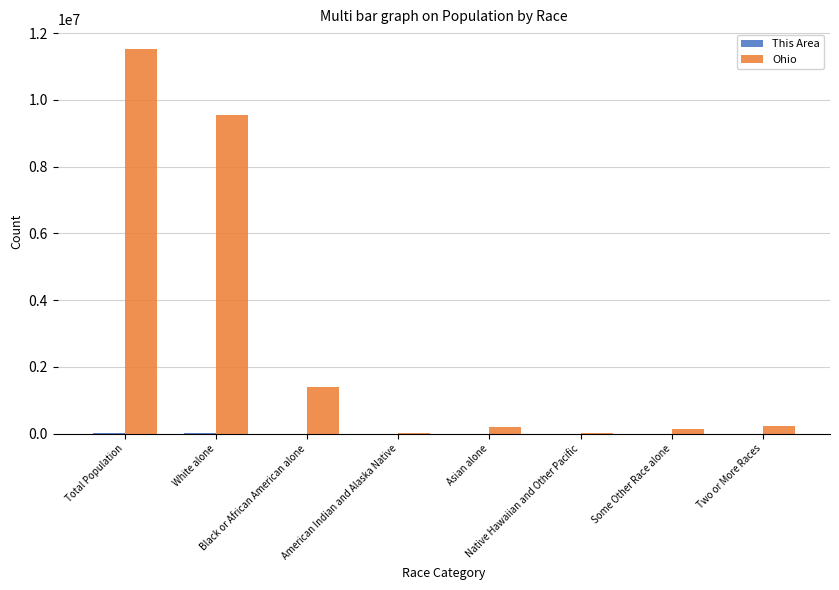

Which series has the largest total across all categories?

Ohio